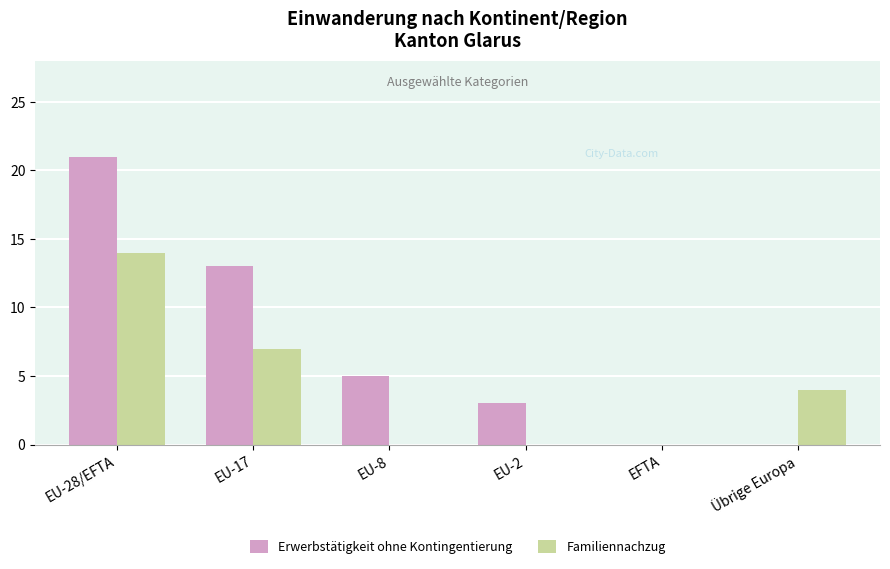

Is the value of Familiennachzug at Übrige Europa greater than the value of Erwerbstätigkeit ohne Kontingentierung at EFTA?

Yes